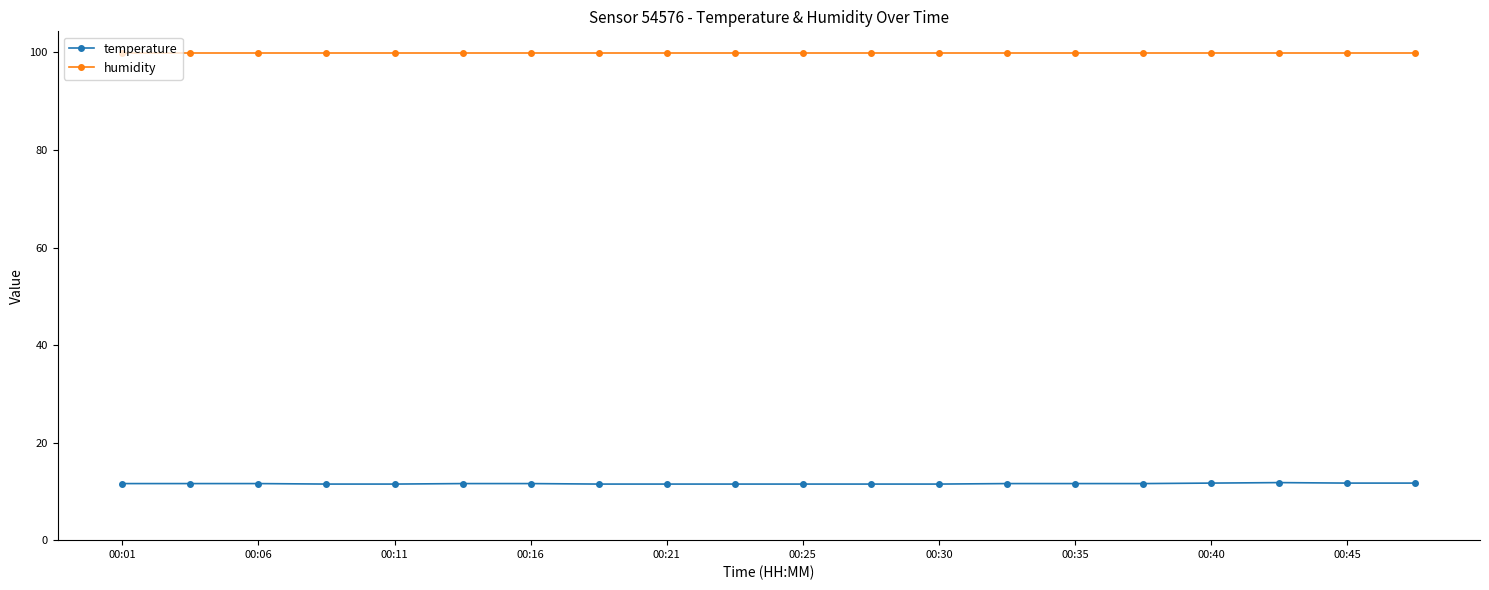

True or false: humidity and temperature cross at least once.

False